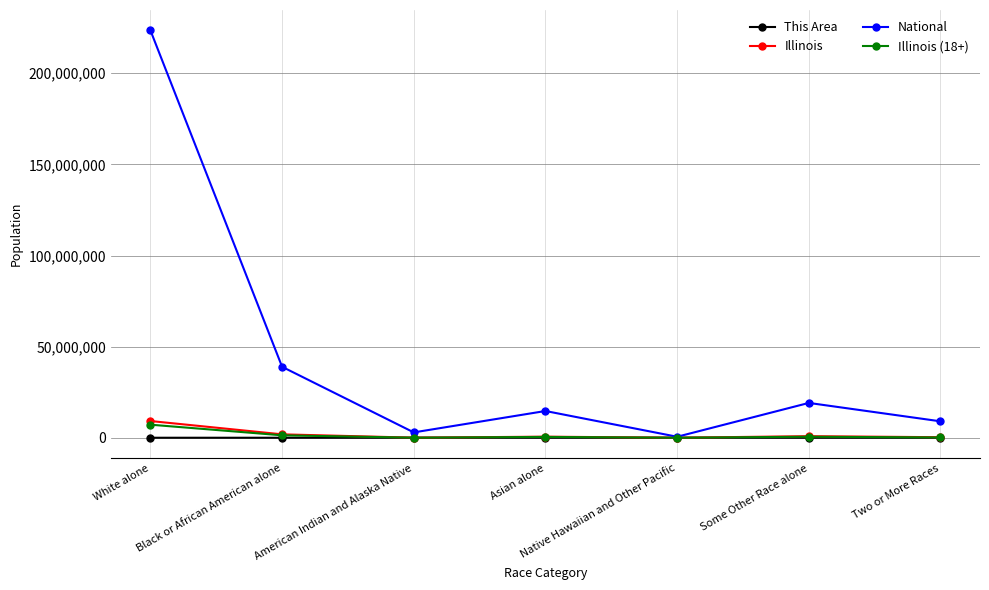

The value of This Area at Some Other Race alone is 0. True or false?

True